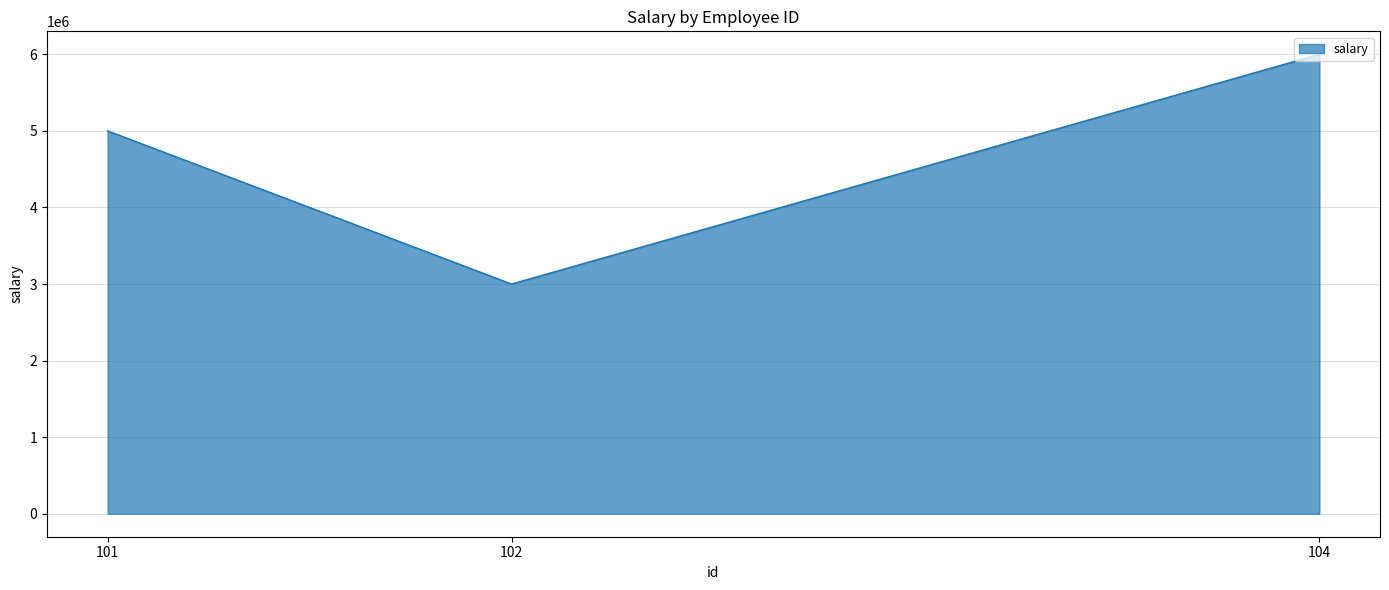

Count the number of categories in the chart.

3